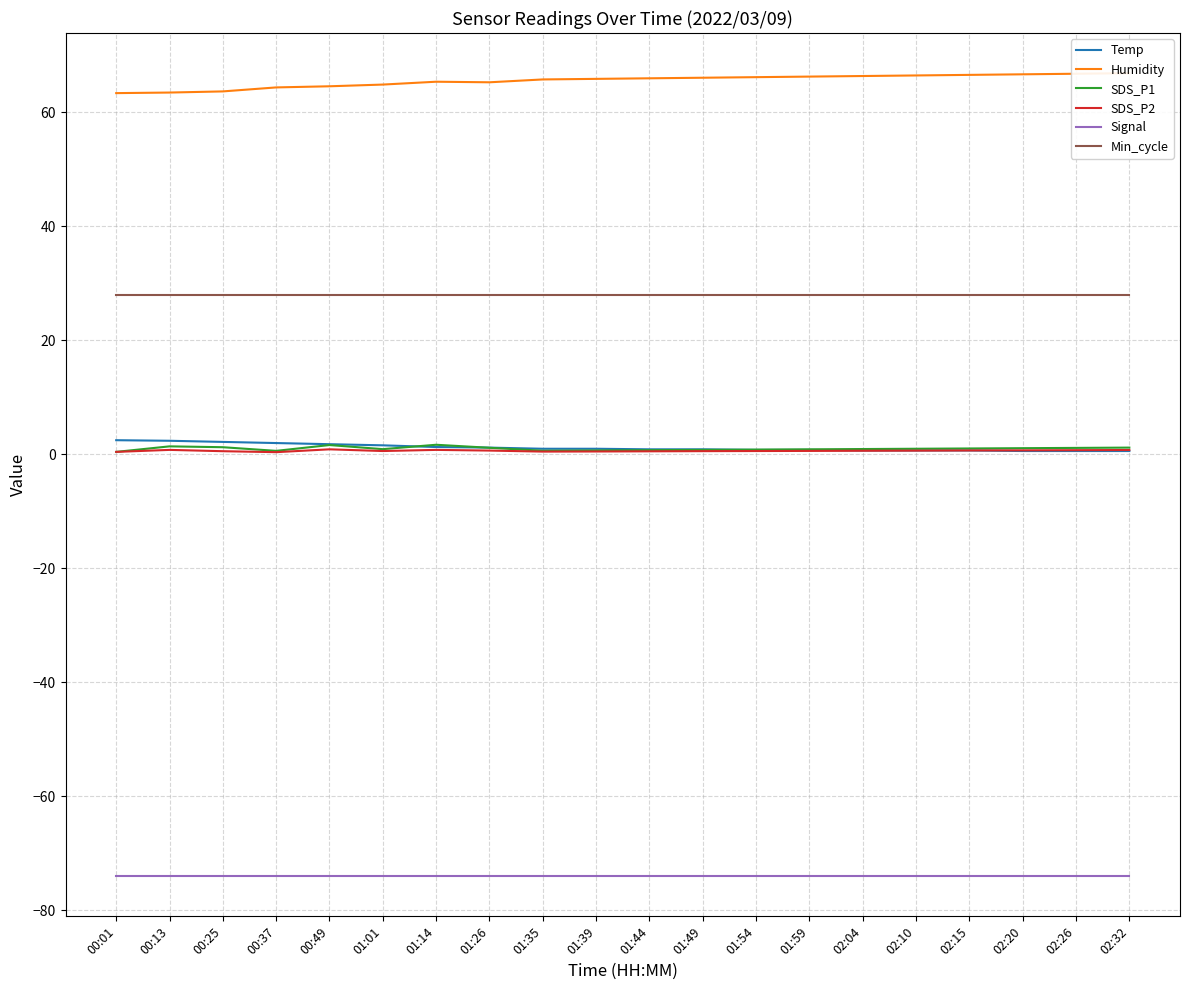

At which label does Humidity reach its minimum?

00:01